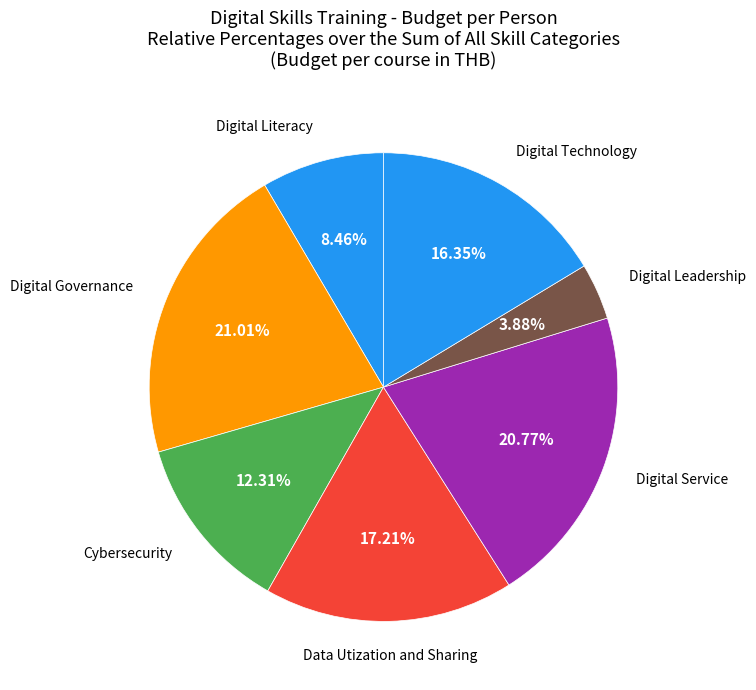

How many slices are in this pie chart?

7